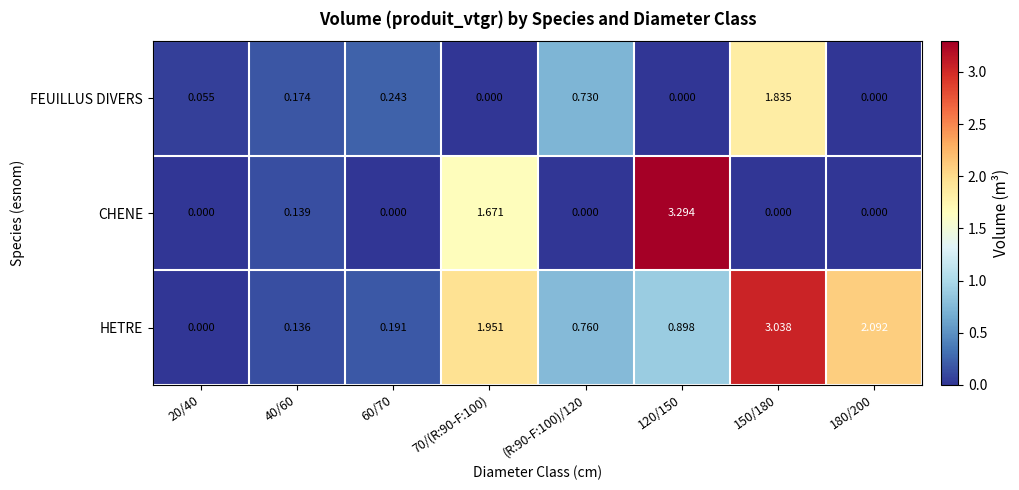

At which category is the sum across all series the highest?

150/180